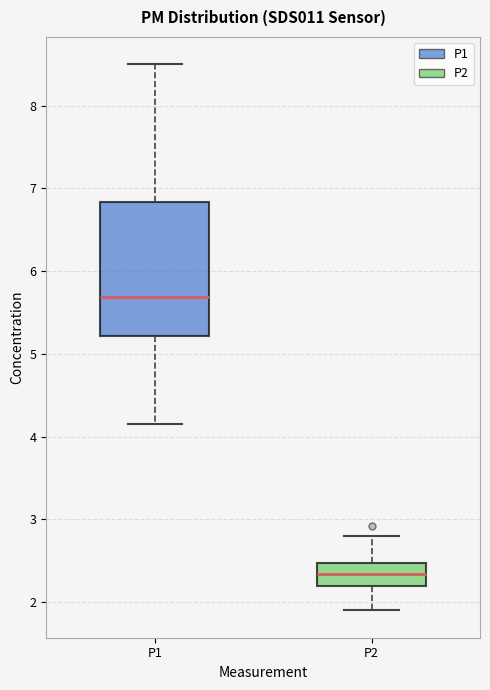

Reading left to right, transcribe this box plot: for each box, give where its median line is, the range the box spans, and where its two whiskers end, as read against the y-axis. The values are not printed on the chart, so give them approximately, as read against the axis.

P1: median 5.7, box 5.2 to 6.8, whiskers 4.2 to 8.5
P2: median 2.3, box 2.2 to 2.5, whiskers 1.9 to 2.8